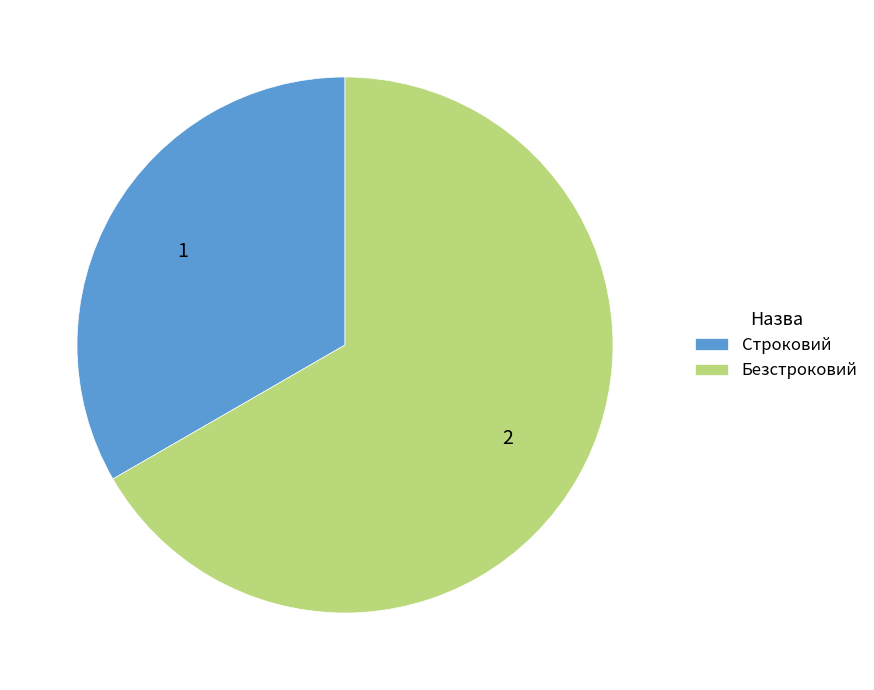

The Безстроковий slice represents 67% of the pie. True or false?

True